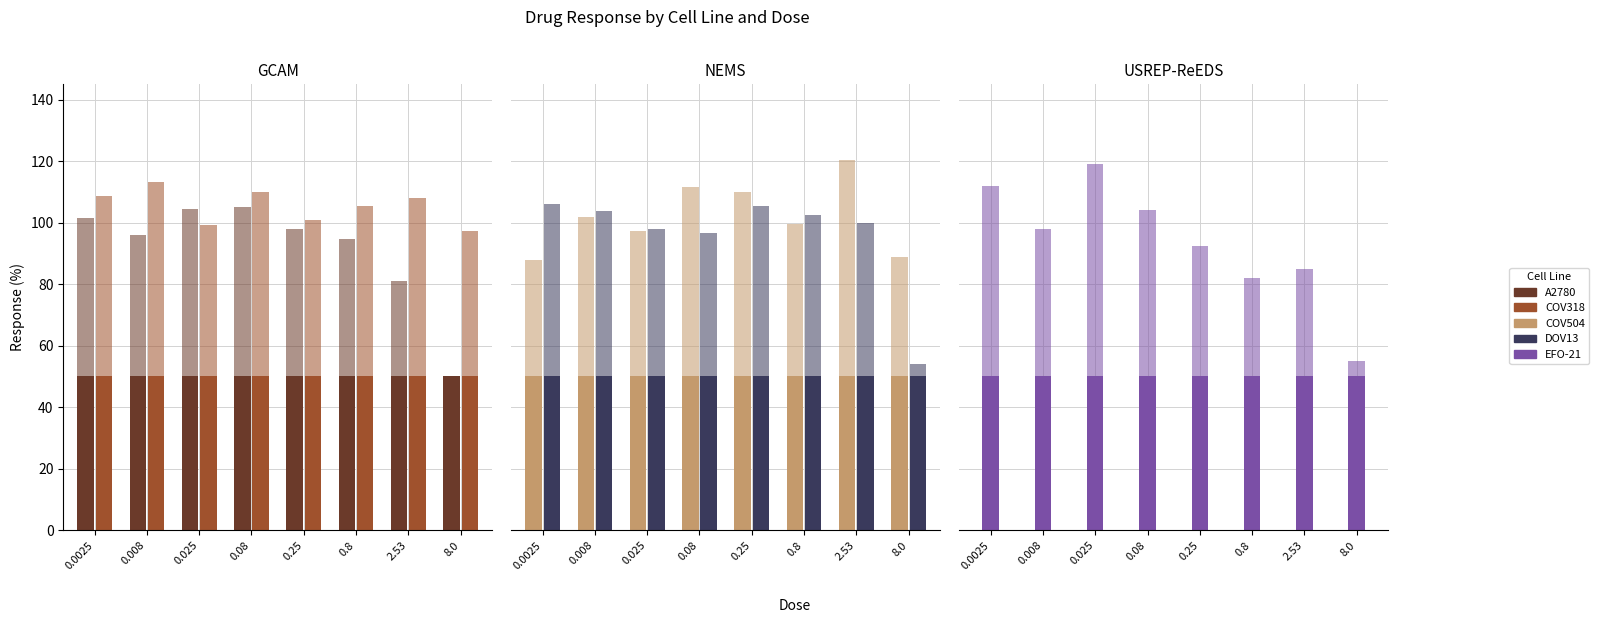

What is the label of the 1st bar from the right?

8.0